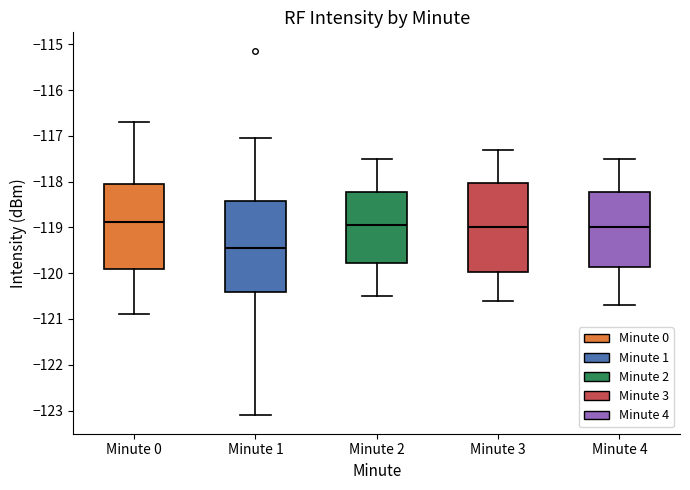

Where does the upper whisker of the box for Minute 1 end on the y-axis? The values are not printed on the chart, so give them approximately, as read against the axis.

-117.0